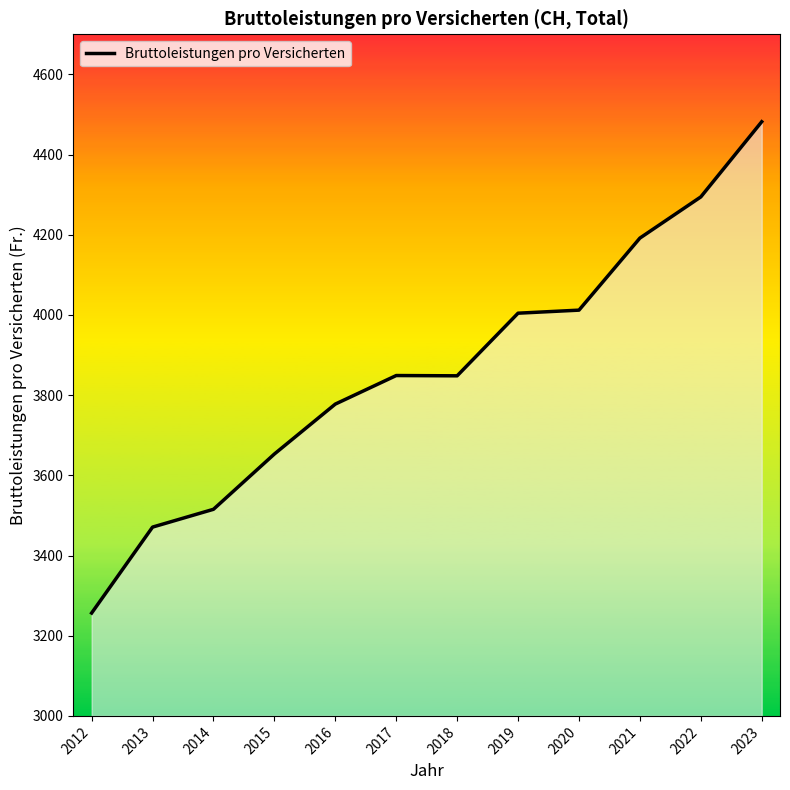

What is the sum of all values?

46355.2